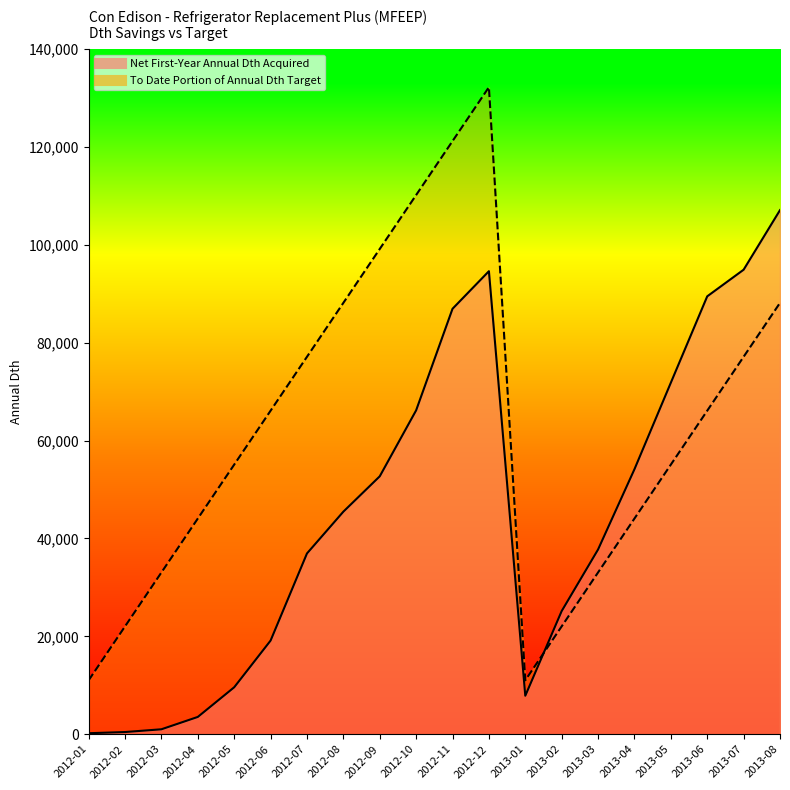

What is the spread (max minus min) of values at 2013-05?

16739.6